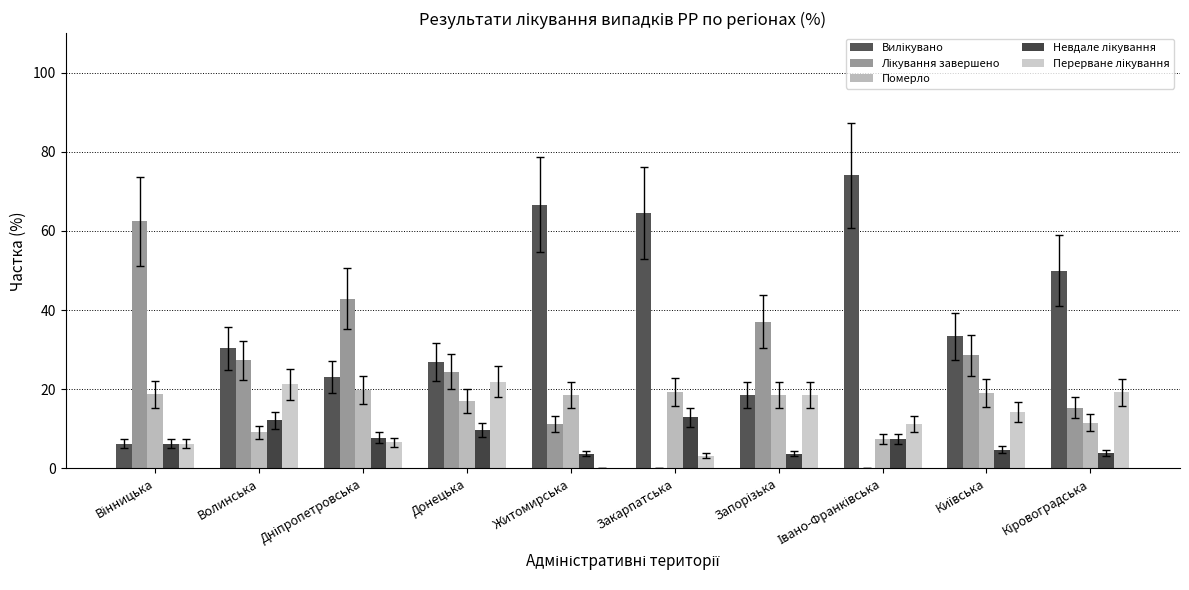

List the series in order of their peak value, lowest first.

Невдале лікування, Померло, Перерване лікування, Лікування завершено, Вилікувано